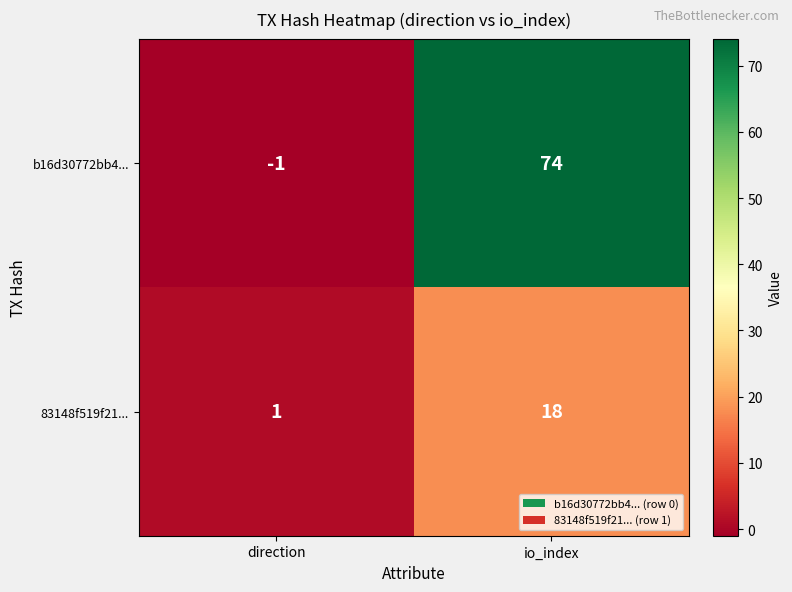

What is the sum of the 83148f519f21... values at io_index and direction?

19